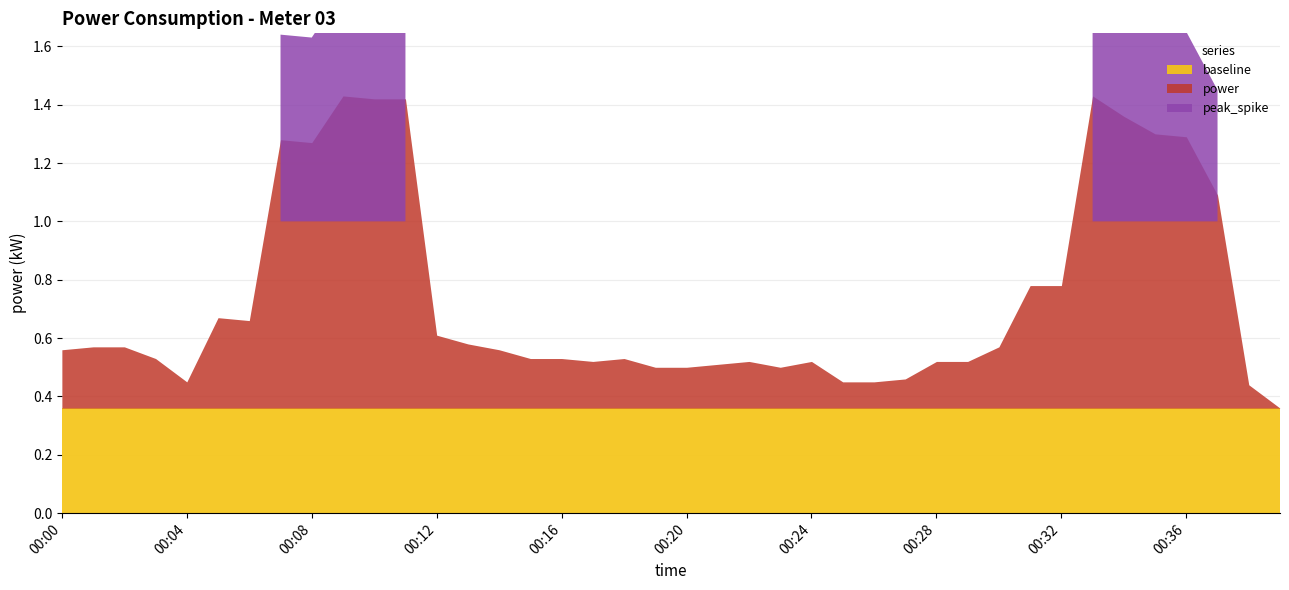

What is the maximum value for power?

1.4